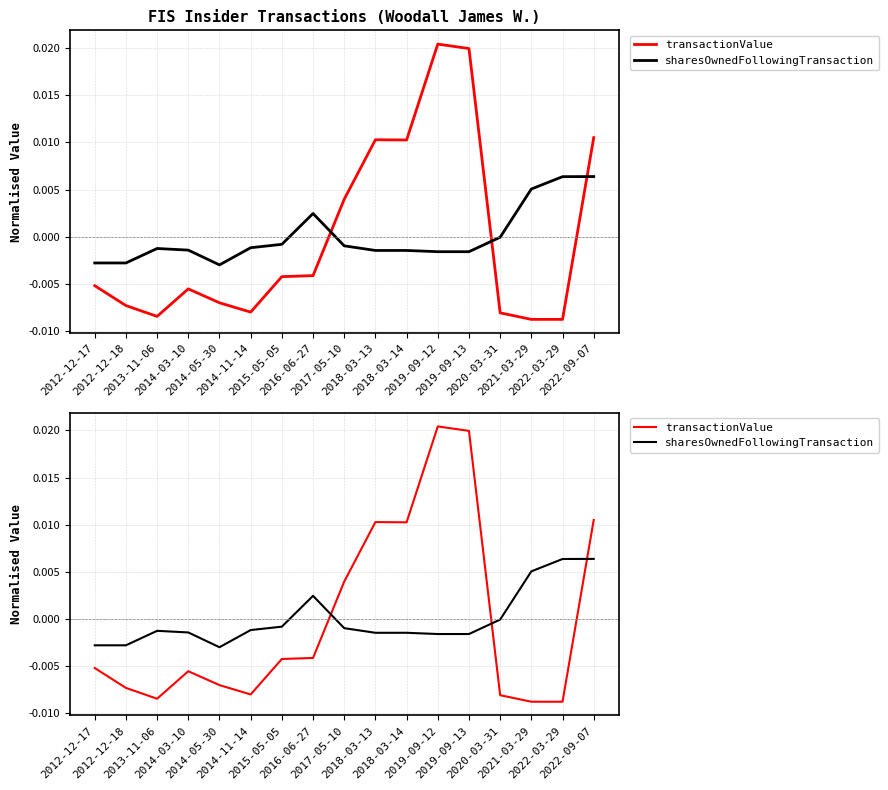

How many data points in sharesOwnedFollowingTransaction are above 0?

4